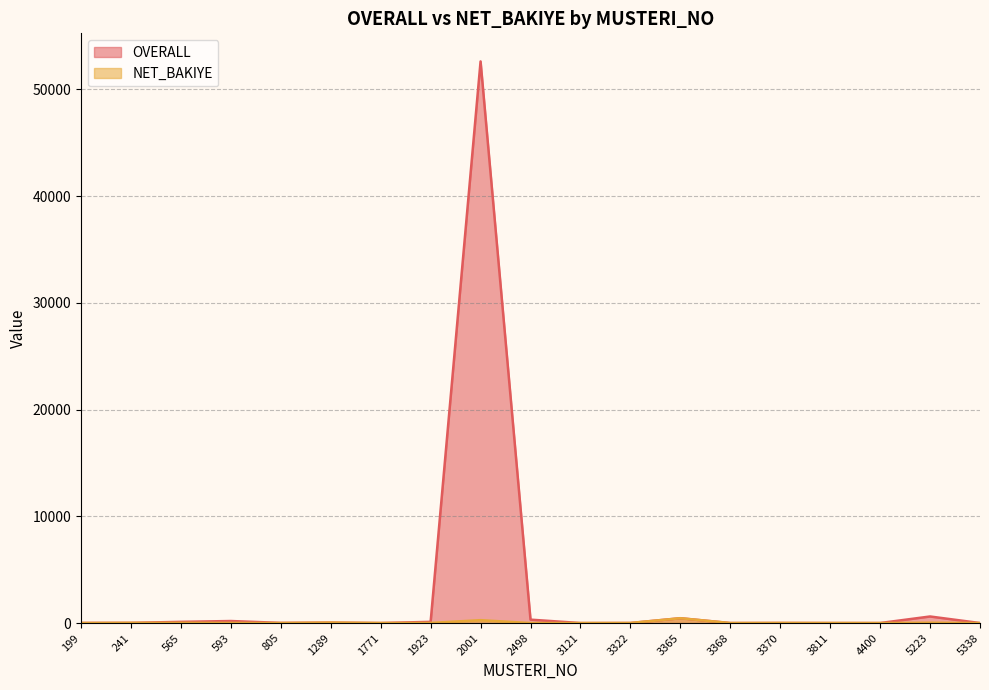

The OVERALL series shows 0.1 at 4400. True or false?

False